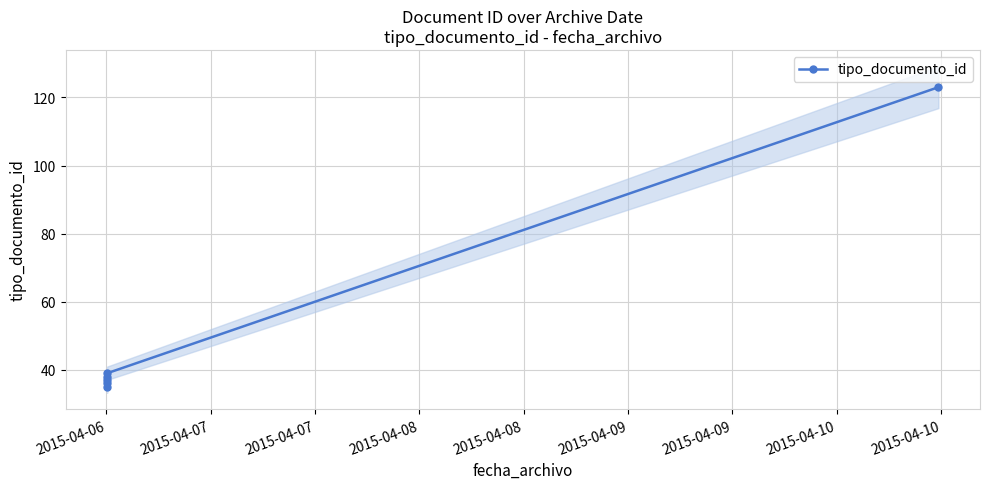

What is the greatest value displayed?

123